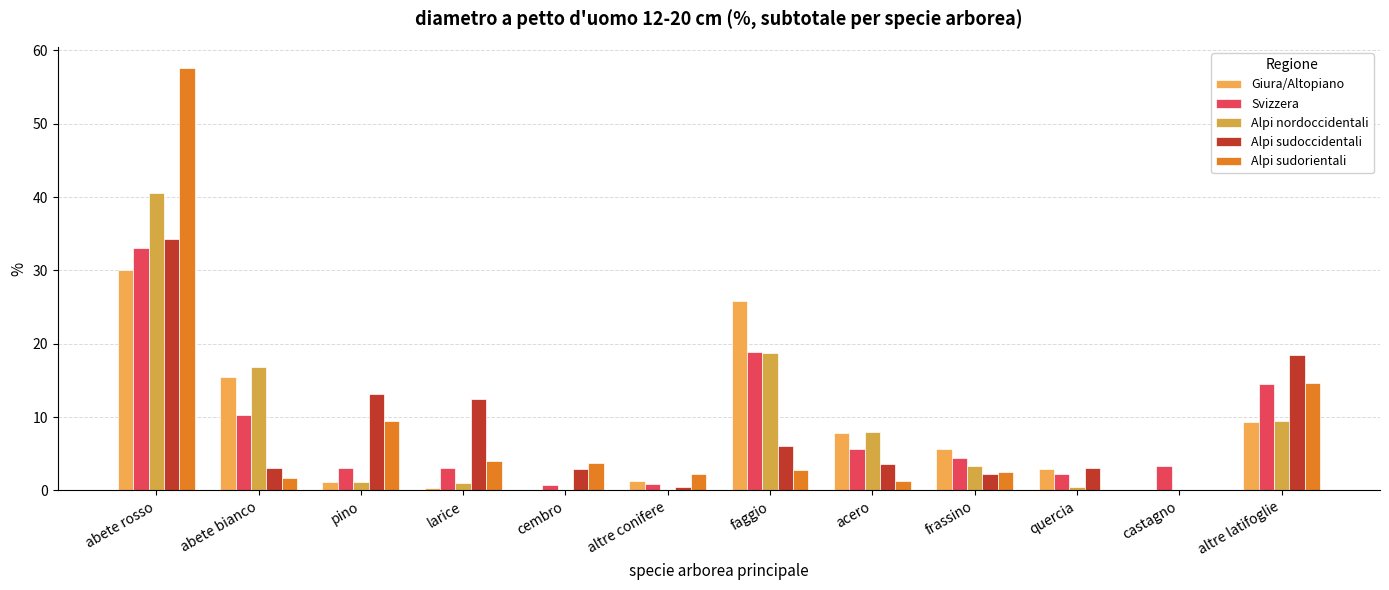

Reading left to right, list all the values displayed in this chart.

Giura/Altopiano: 30.0	15.4	1.1	0.4	0.0	1.3	25.8	7.9	5.6	2.9	0.1	9.3
Svizzera: 33.0	10.3	3.1	3.1	0.7	0.9	18.9	5.7	4.4	2.2	3.3	14.5
Alpi nordoccidentali: 40.6	16.8	1.2	1.0	0.0	0.1	18.8	8.0	3.4	0.5	0.0	9.5
Alpi sudoccidentali: 34.3	3.0	13.2	12.5	2.9	0.5	6.1	3.6	2.3	3.1	0.0	18.5
Alpi sudorientali: 57.6	1.7	9.5	4.0	3.7	2.3	2.8	1.3	2.5	0.1	0.0	14.6